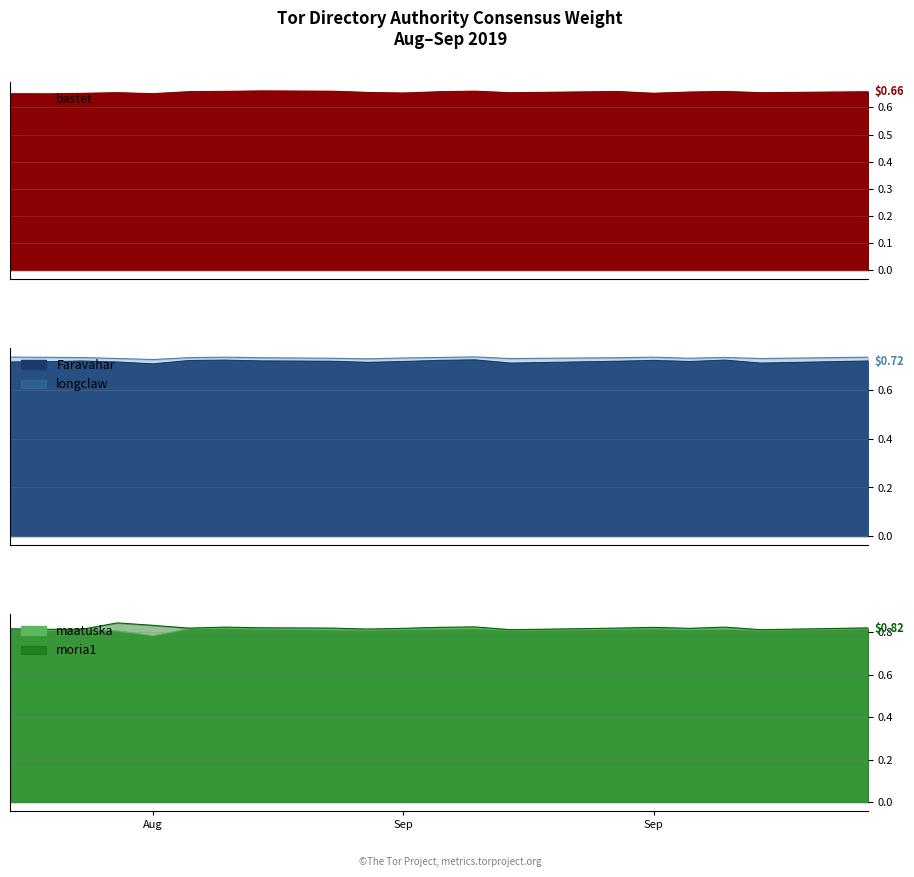

True or false: maatuska has a value of 0.5 at 7.

False